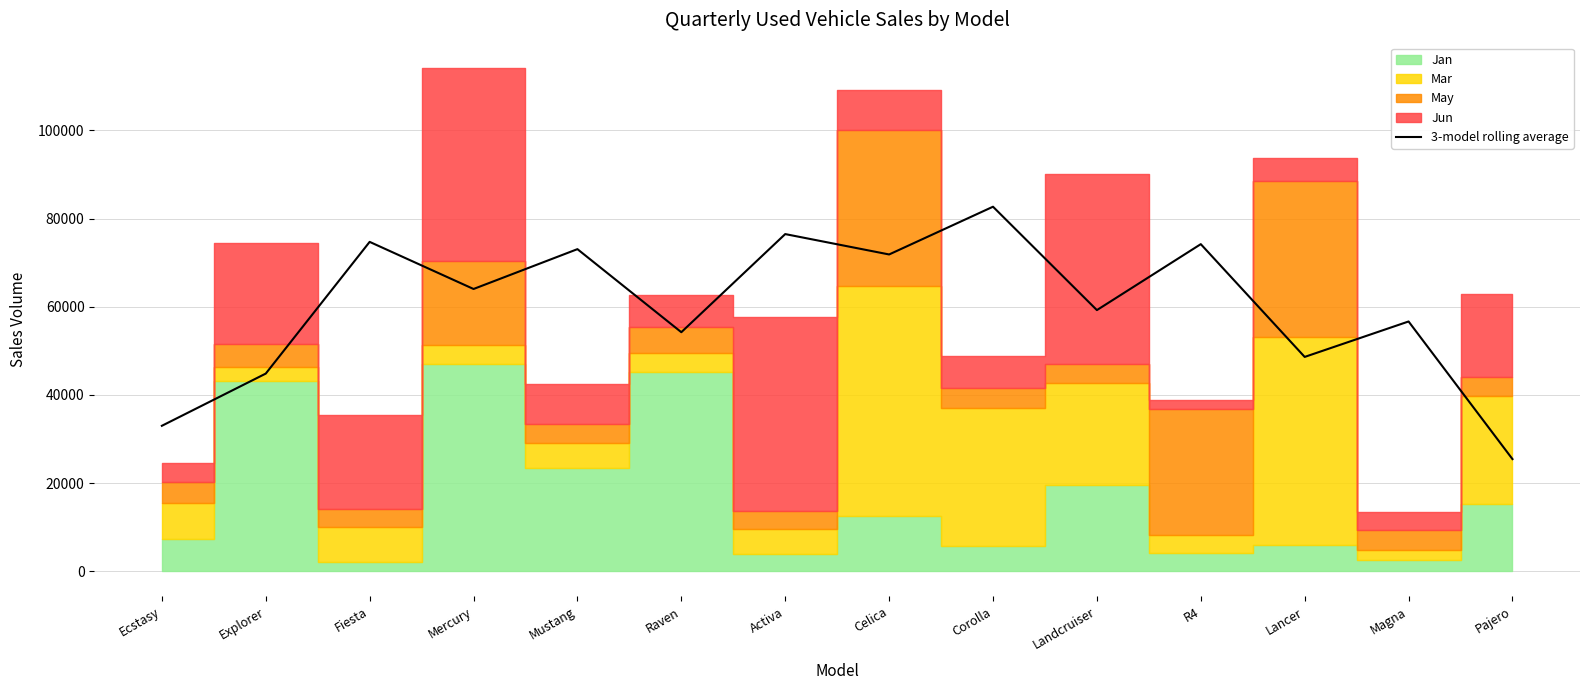

Which label corresponds to the smallest value in the chart?

Pajero